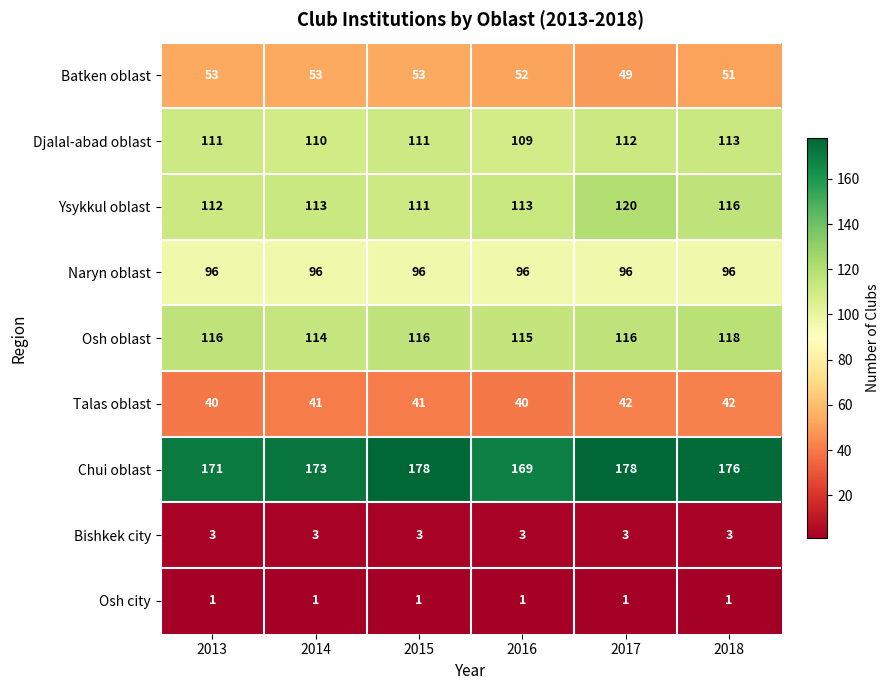

What is the total value across all series at 2015?

710